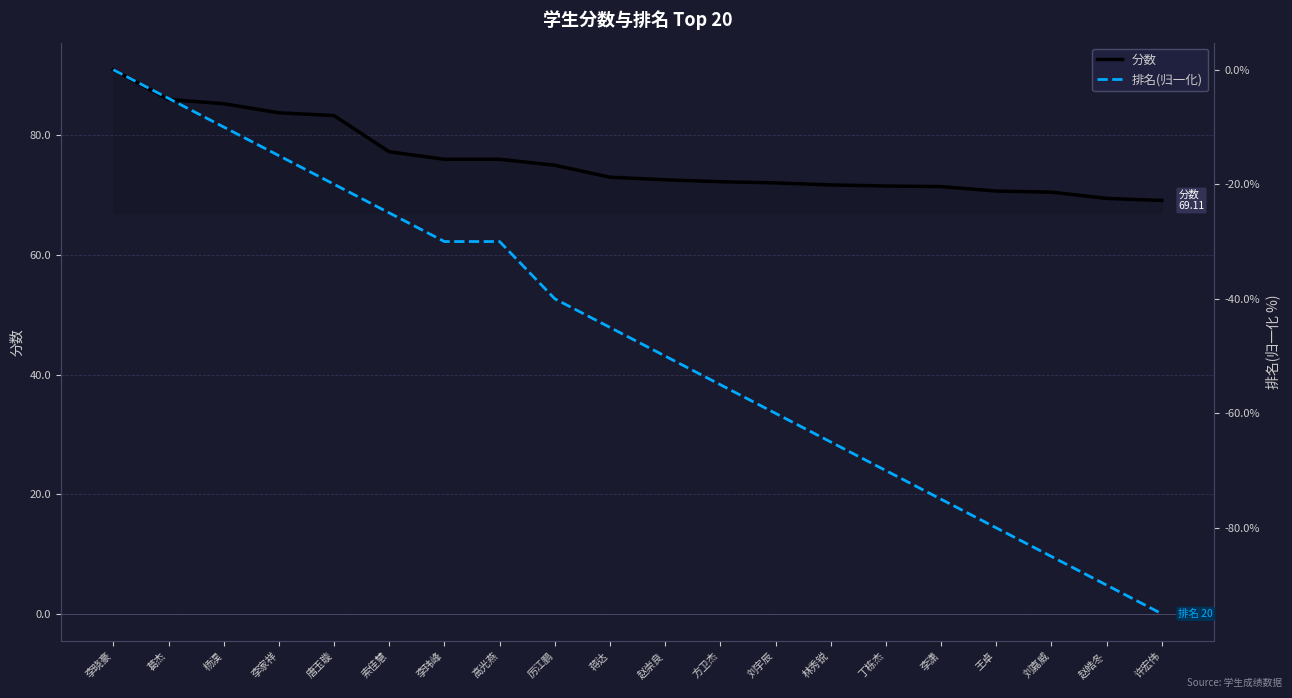

True or false: 分数 and 排名(归一化) intersect in this chart.

False